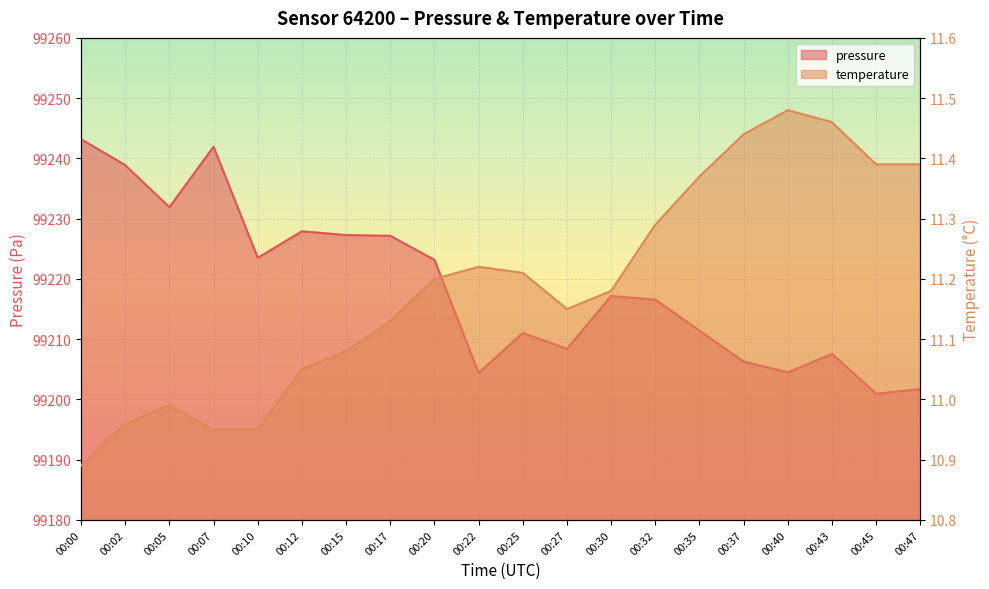

Reading left to right, extract all data points from this chart.

pressure: 00:00=99243.2	00:02=99238.9	00:05=99231.9	00:07=99241.9	00:10=99223.5	00:12=99227.9	00:15=99227.3	00:17=99227.2	00:20=99223.2	00:22=99204.4	00:25=99211.0	00:27=99208.4	00:30=99217.2	00:32=99216.6	00:35=99211.4	00:37=99206.3	00:40=99204.5	00:43=99207.6	00:45=99200.9	00:47=99201.7
temperature: 00:00=10.9	00:02=11.0	00:05=11.0	00:07=10.9	00:10=10.9	00:12=11.1	00:15=11.1	00:17=11.1	00:20=11.2	00:22=11.2	00:25=11.2	00:27=11.2	00:30=11.2	00:32=11.3	00:35=11.4	00:37=11.4	00:40=11.5	00:43=11.5	00:45=11.4	00:47=11.4